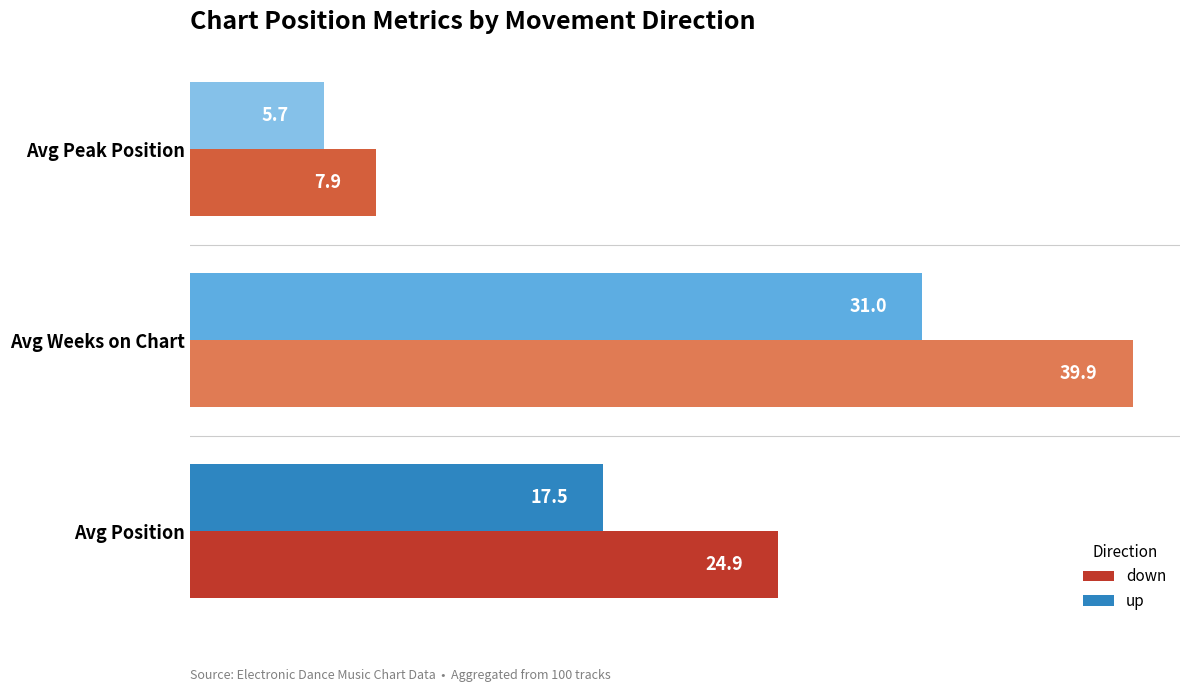

Which series has the largest total across all categories?

down